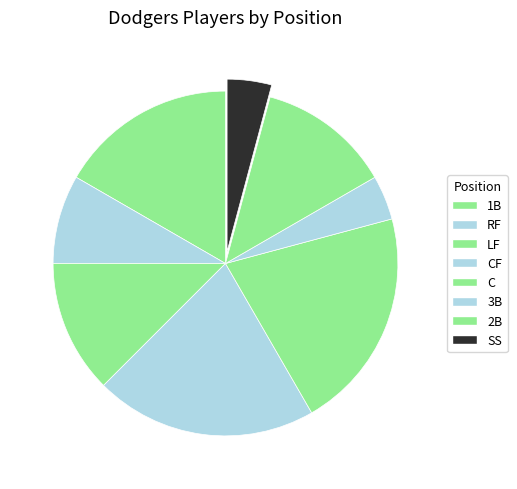

The C slice represents 29% of the pie. True or false?

False